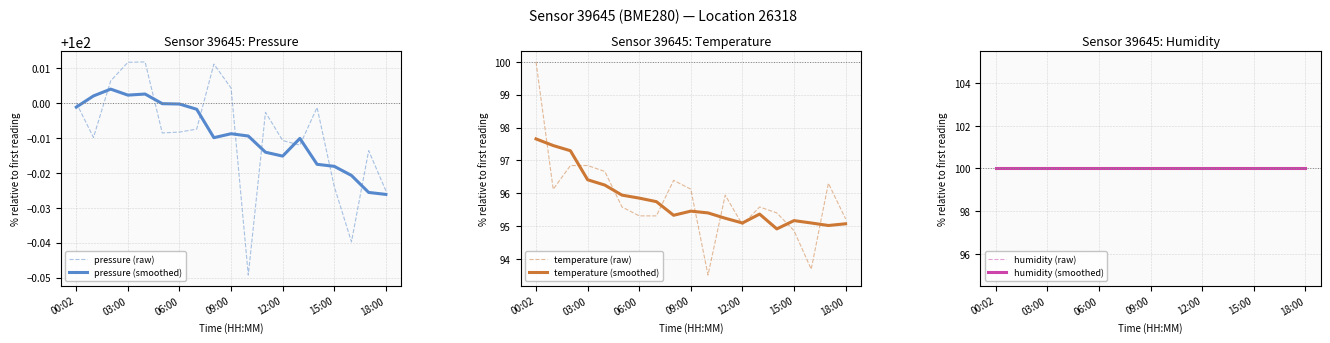

Which series has the largest total across all categories?

humidity (raw)